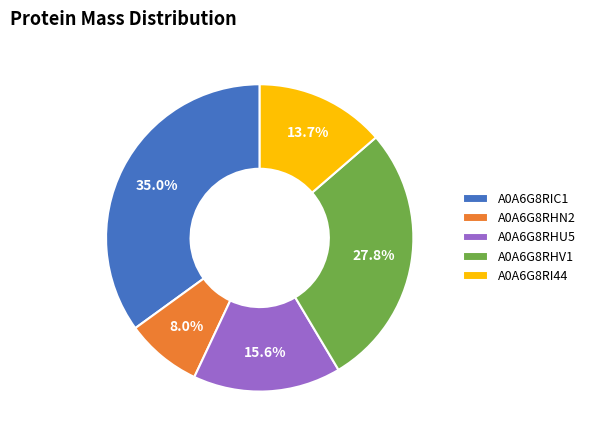

Does A0A6G8RHV1 represent more than half of the total?

No